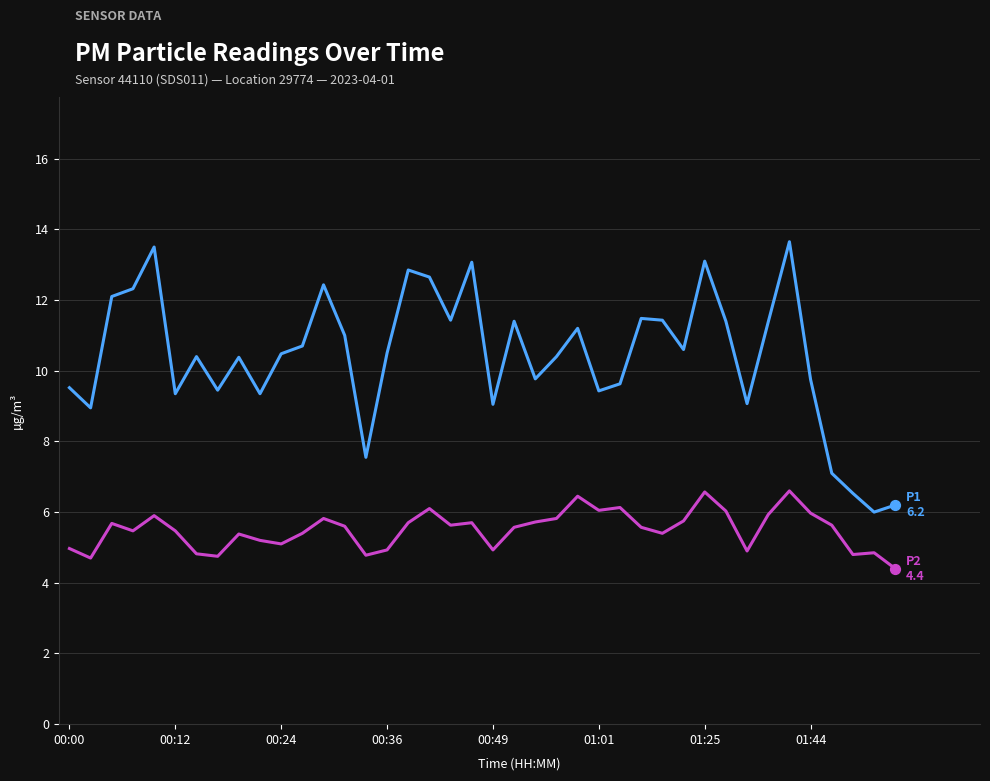

What is the maximum value shown in the chart?

13.7